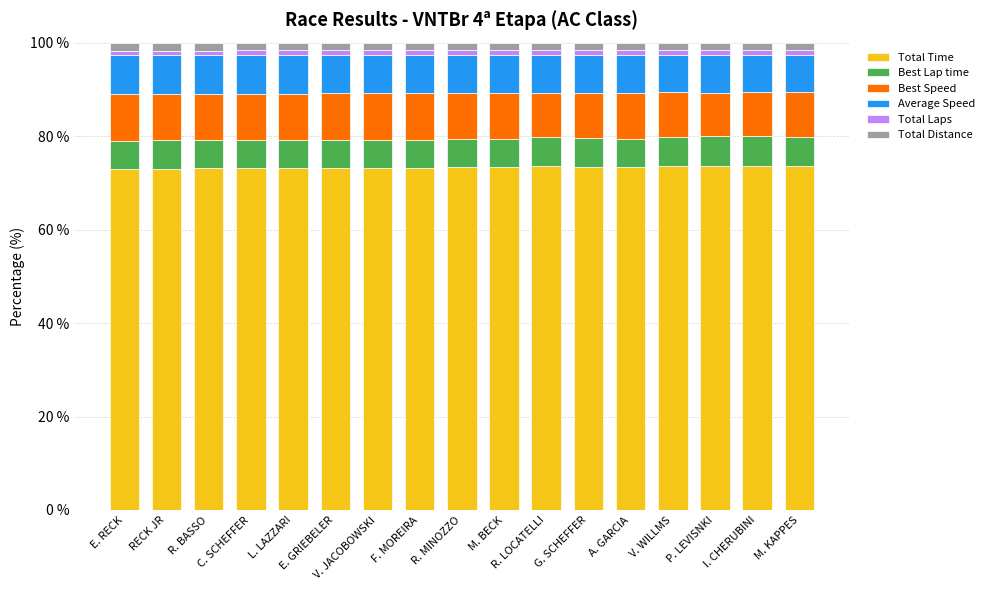

What is the sum of all Total Time values?

1246.6